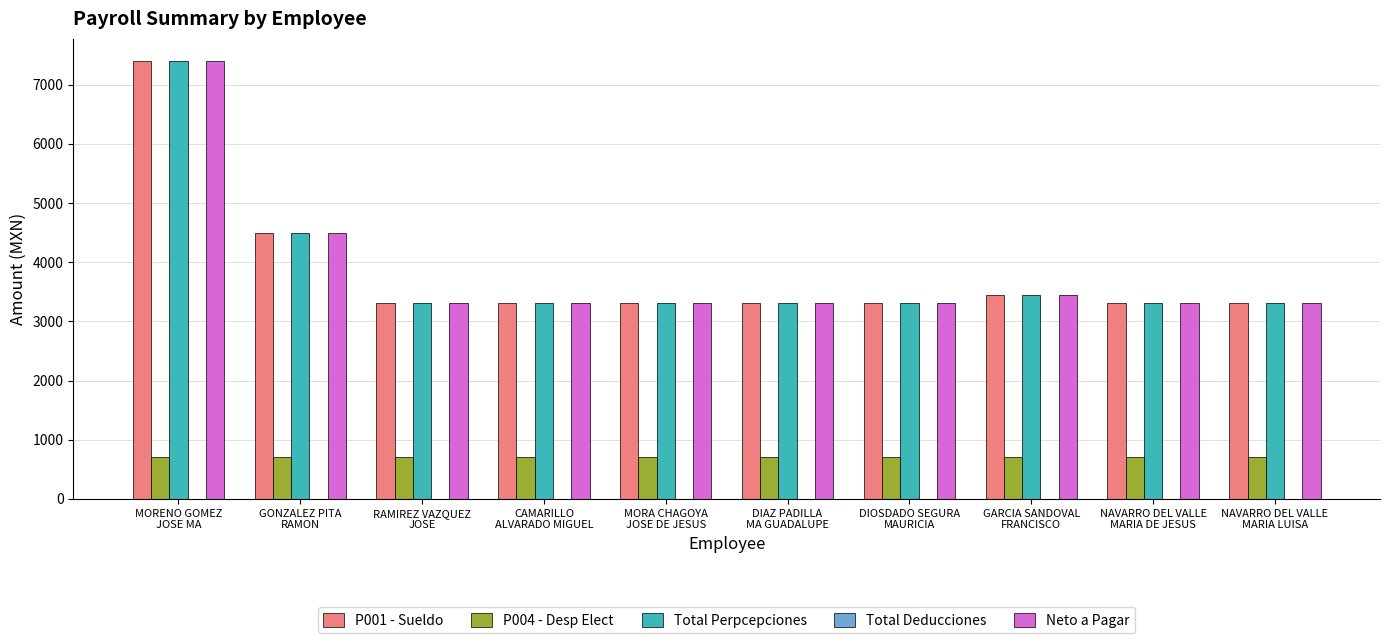

What is the maximum value shown in the chart?

7402.8